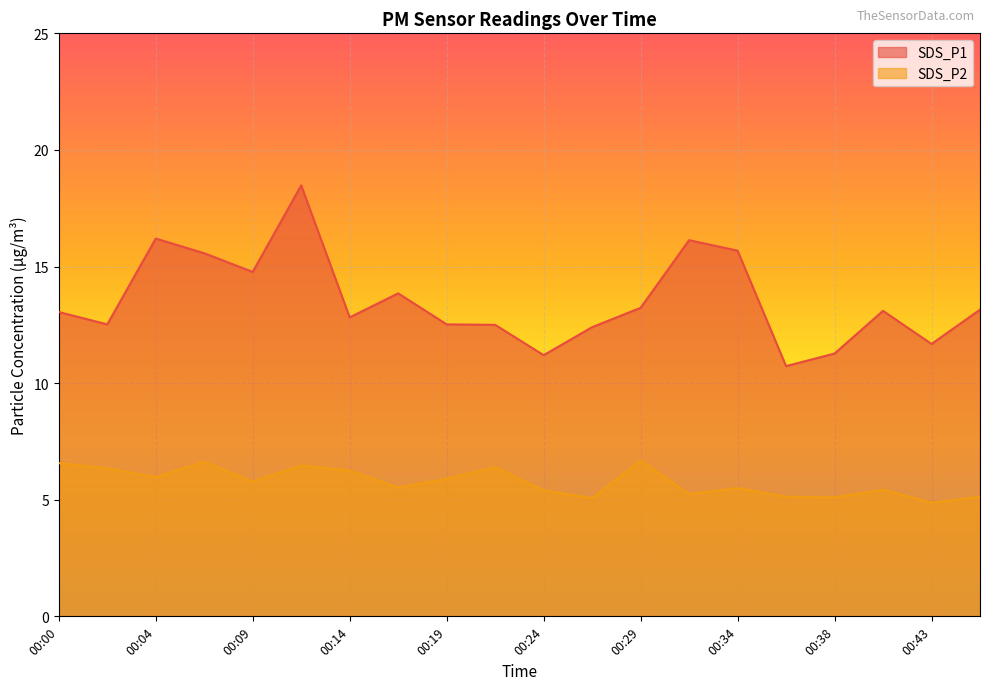

Is it true that SDS_P2 equals 4.1 at 00:02?

False